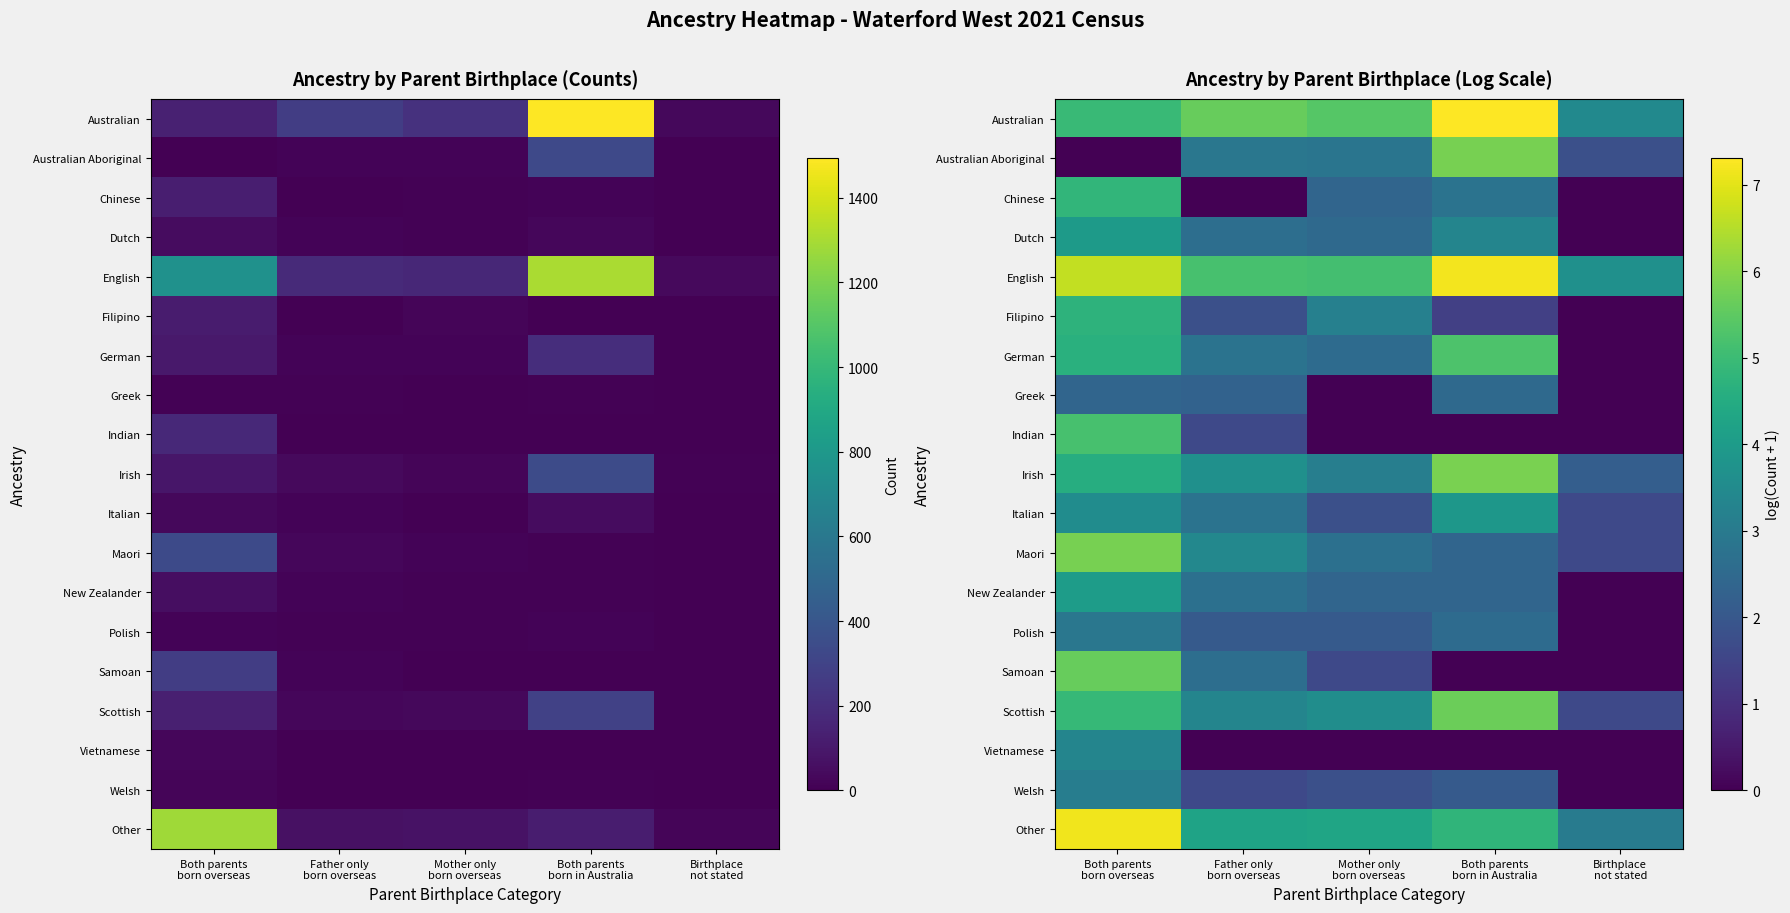

At which label does Italian first exceed 2?

Both parents born overseas